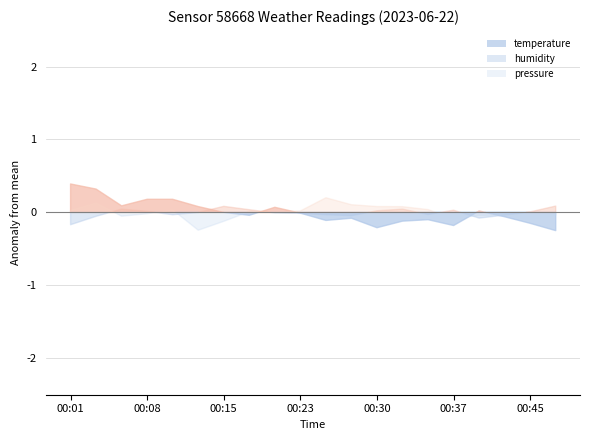

True or false: humidity and temperature intersect in this chart.

False